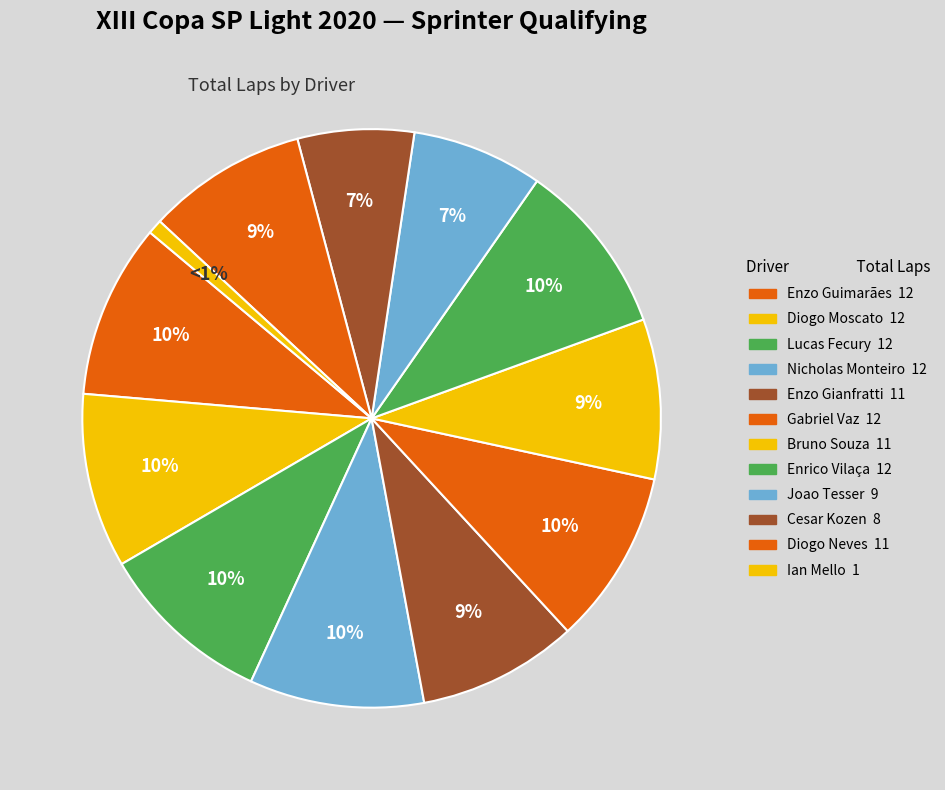

How many slices are in this pie chart?

12